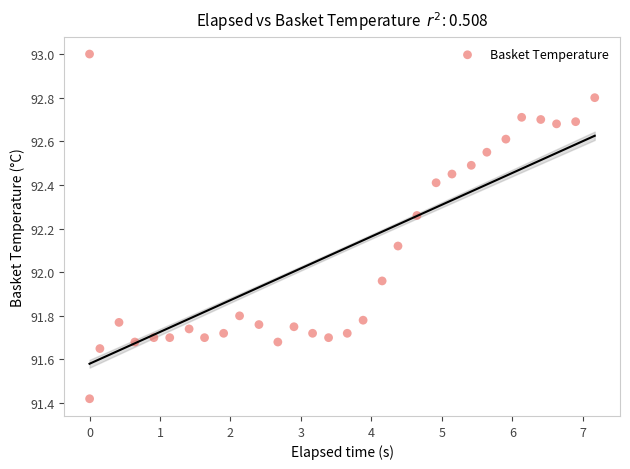

What is the range of Y values (max minus min)?

1.6